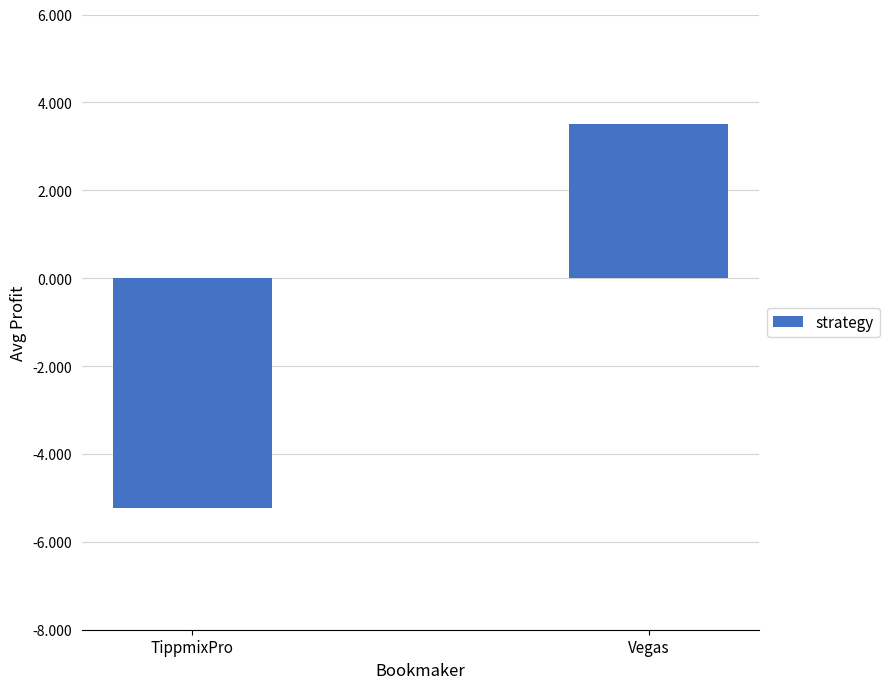

Reading left to right, list all the values displayed in this chart.

TippmixPro=-5.2	Vegas=3.5